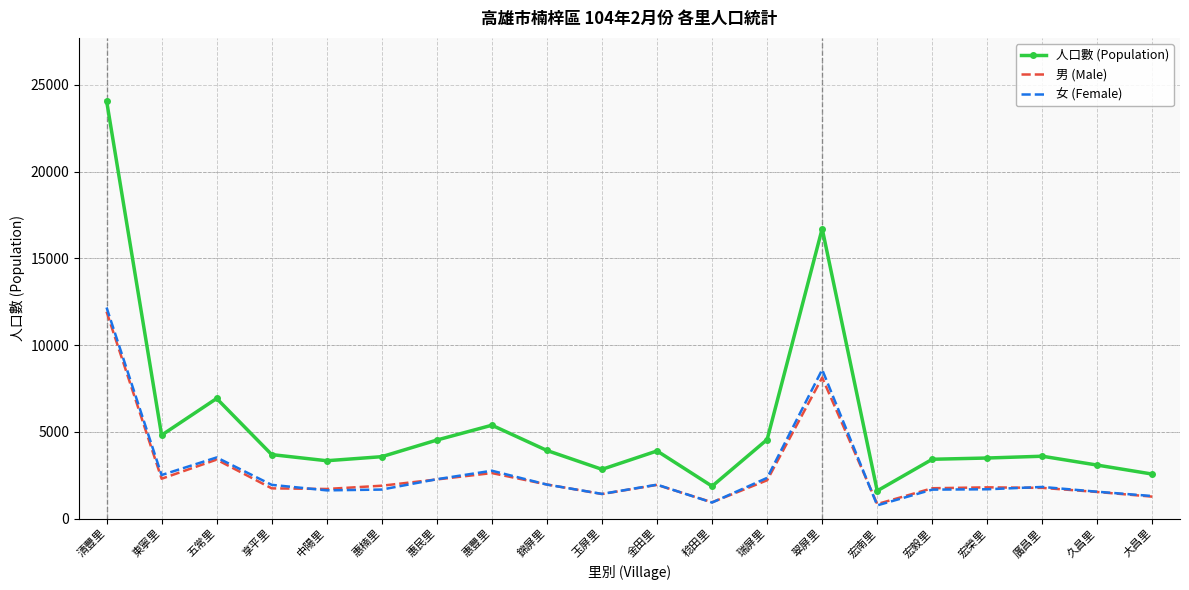

What is the average value of the 男 (Male) series?

2670